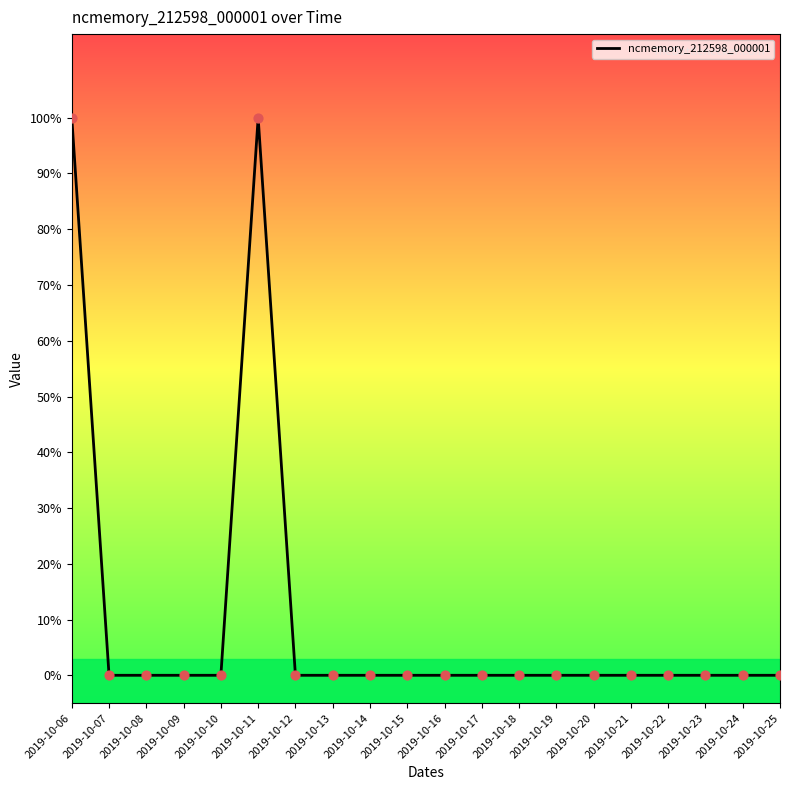

Which has a higher value, 2019-10-18 or 2019-10-14?

2019-10-18